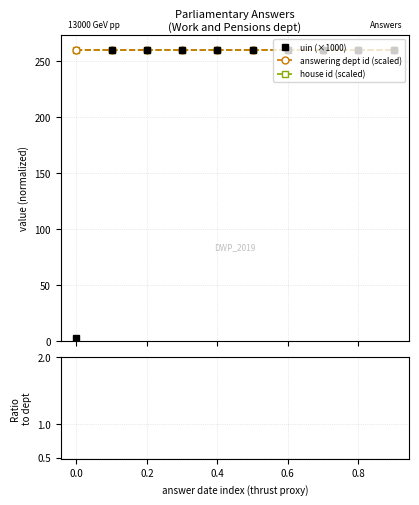

The value of answering dept id (scaled) at 0.8 is 259.9. True or false?

True